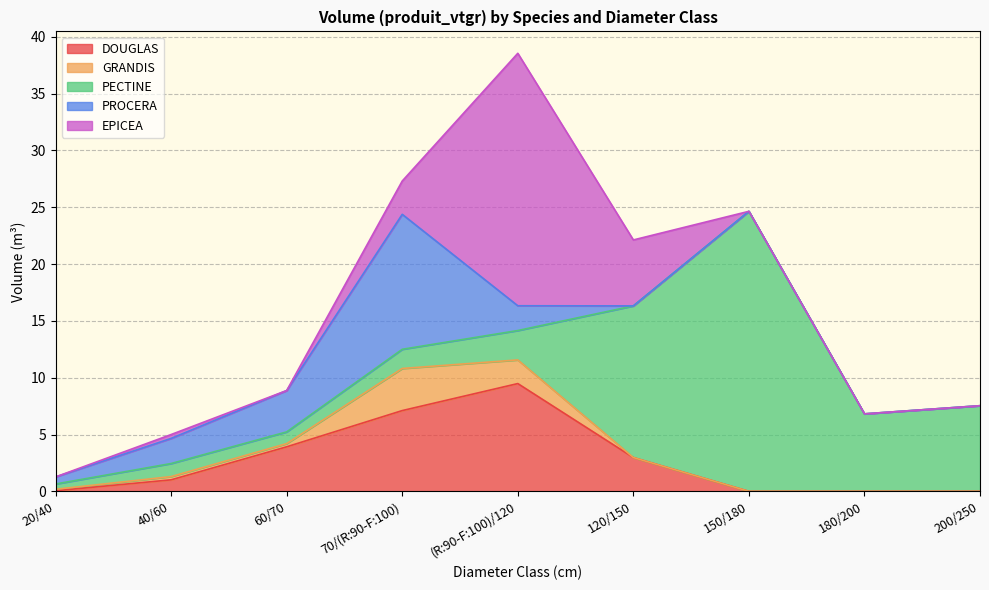

At which category is the sum across all series the highest?

(R:90-F:100)/120